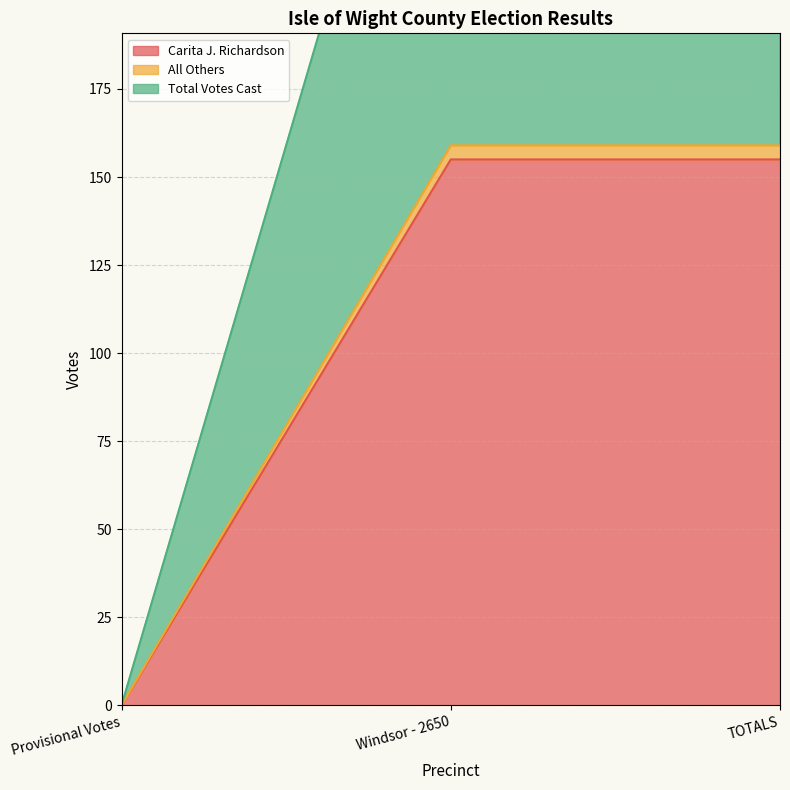

What is the highest value of the Carita J. Richardson series?

155